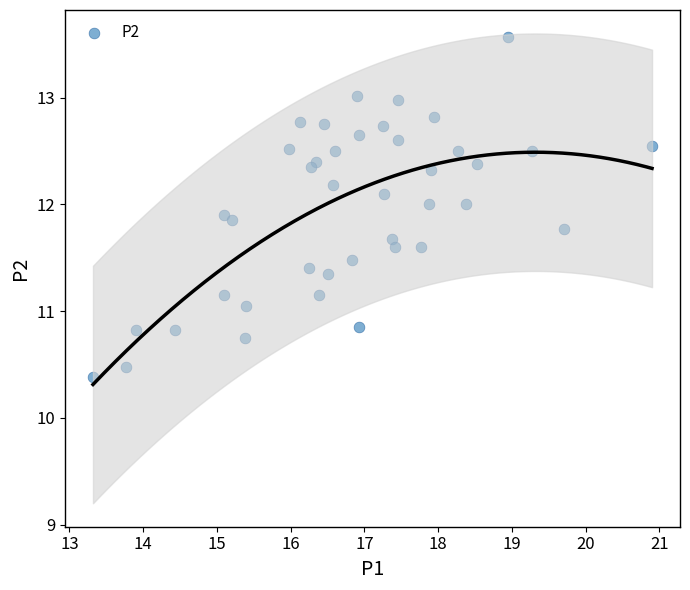

What is the range of Y values (max minus min)?

3.2